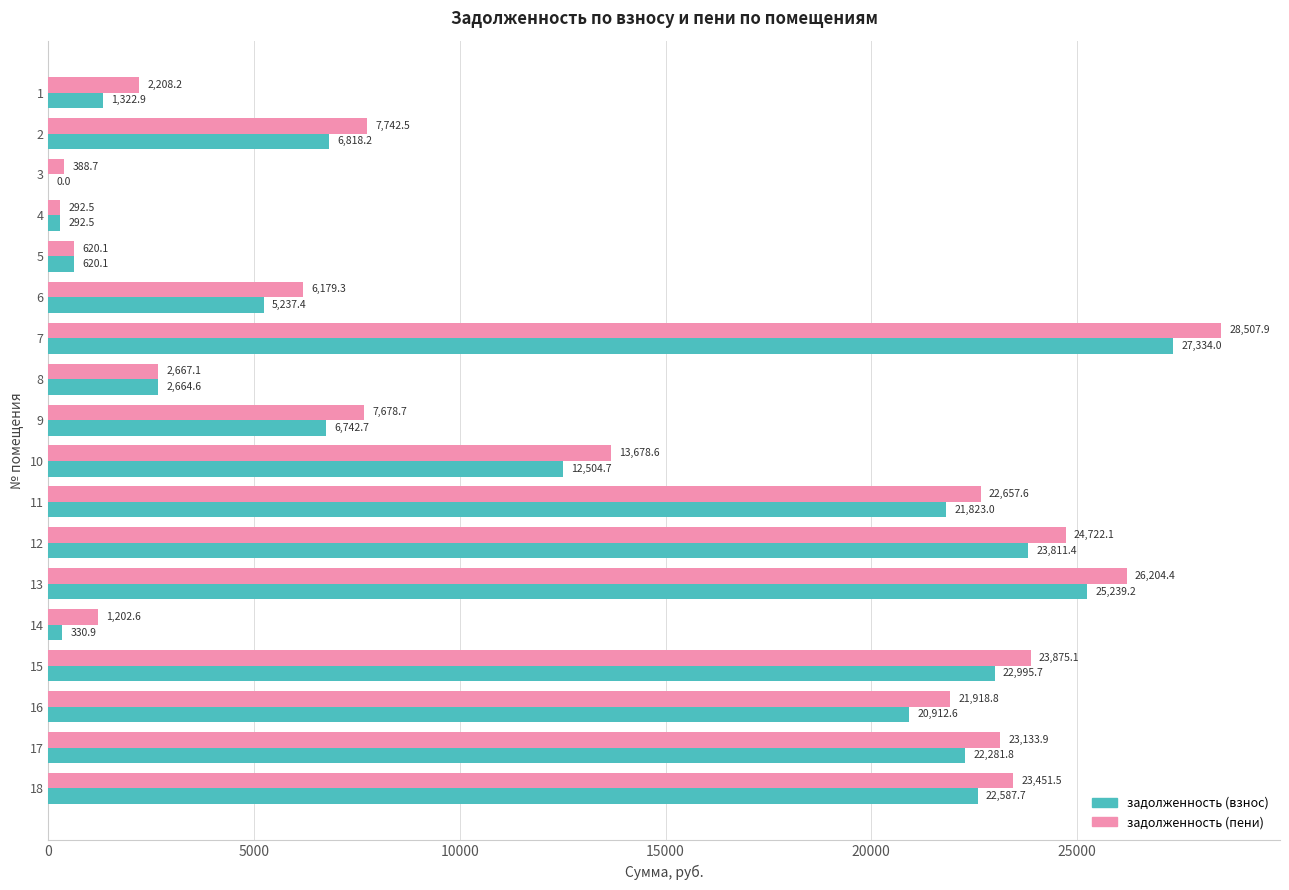

At which label is задолженность (взнос) closest to 13666?

10